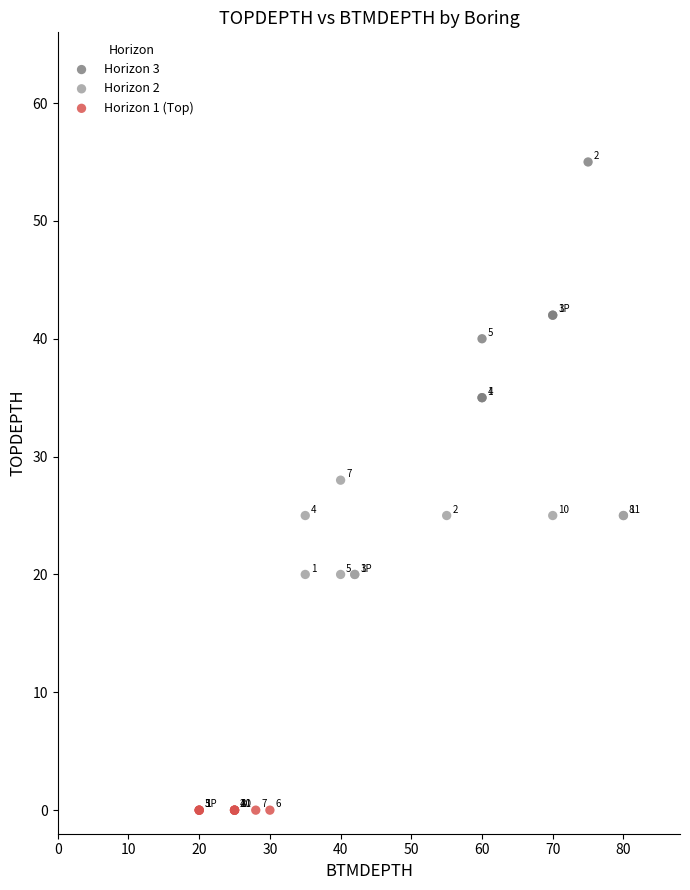

Which series contains the lowest Y value?

Horizon 1 (Top)